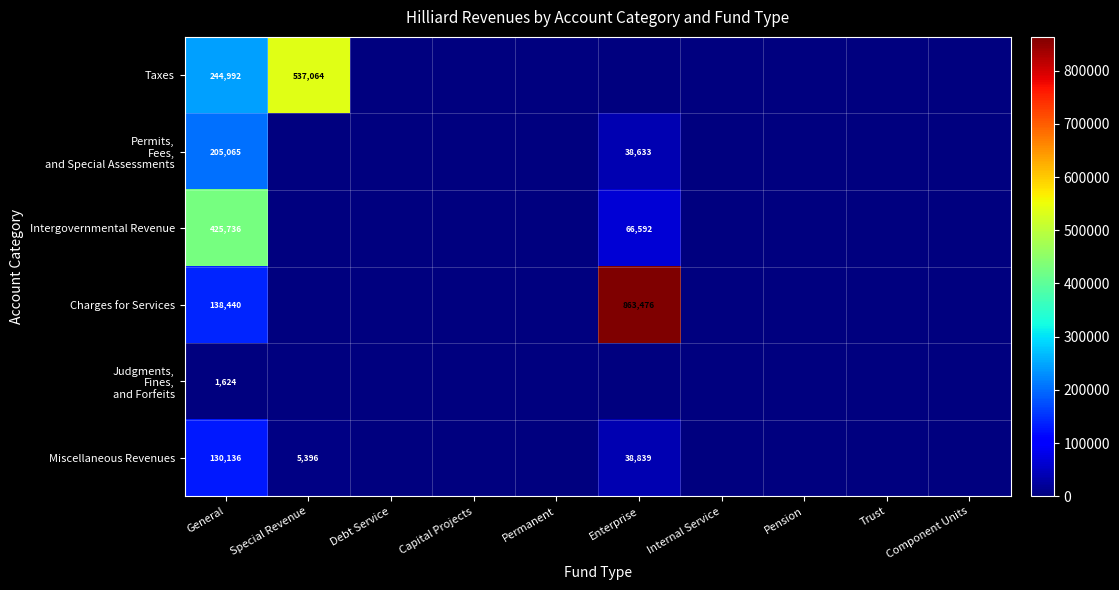

The Miscellaneous Revenues series shows 8047 at Special Revenue. True or false?

False